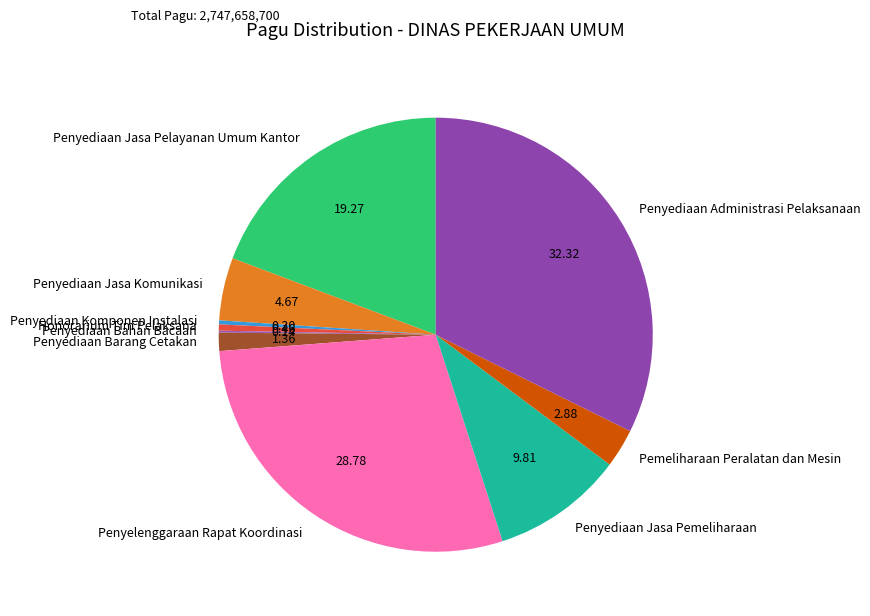

What is the largest slice in the pie chart?

Penyediaan Administrasi Pelaksanaan